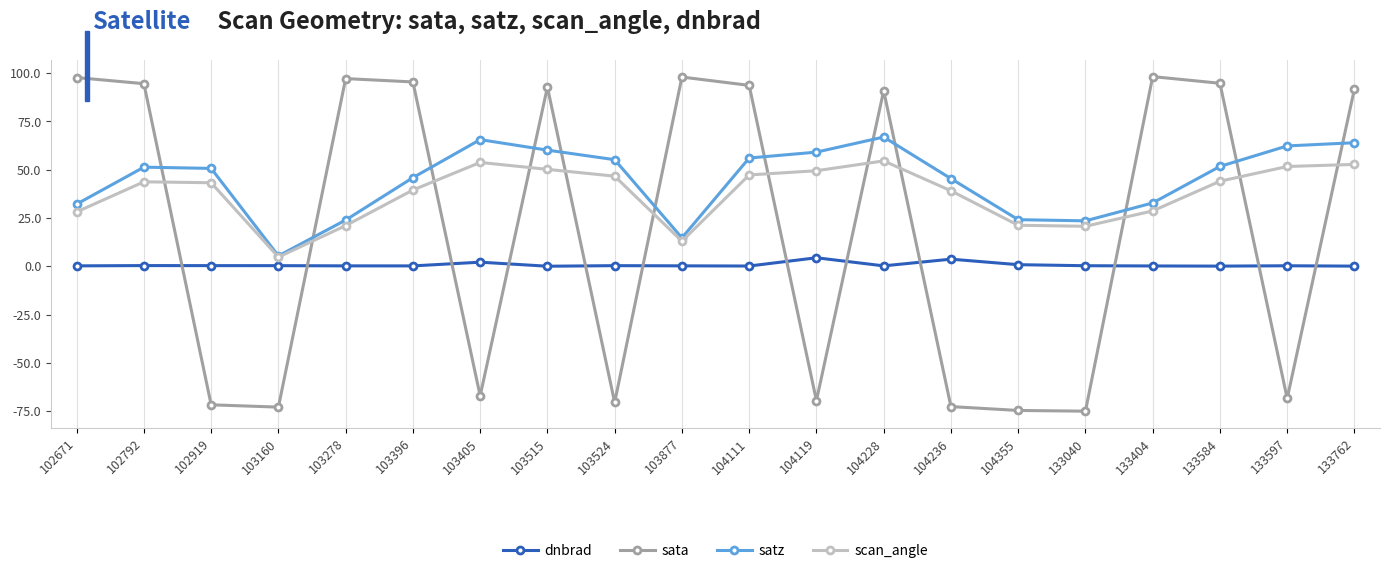

What is the total value across all series at 103278?

142.4